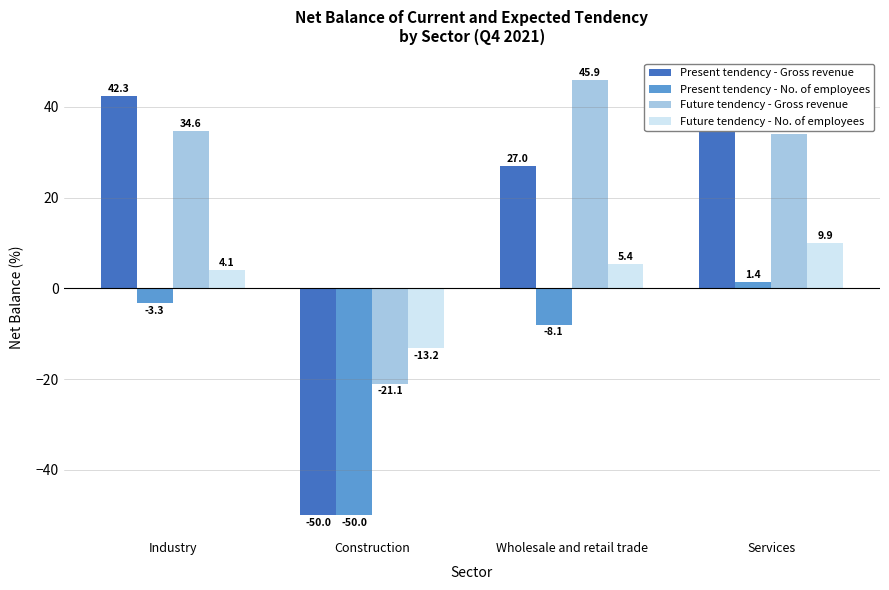

Is it true that Future tendency - No. of employees equals 5.4 at Wholesale and retail trade?

True